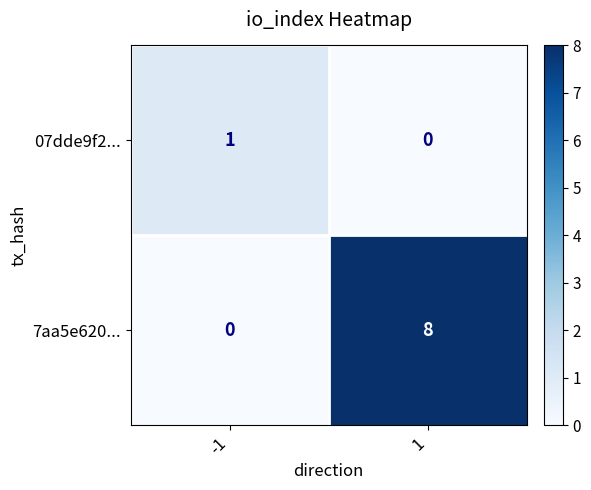

Reading left to right, extract all data points from this chart.

07dde9f2...: 1	0
7aa5e620...: 0	8